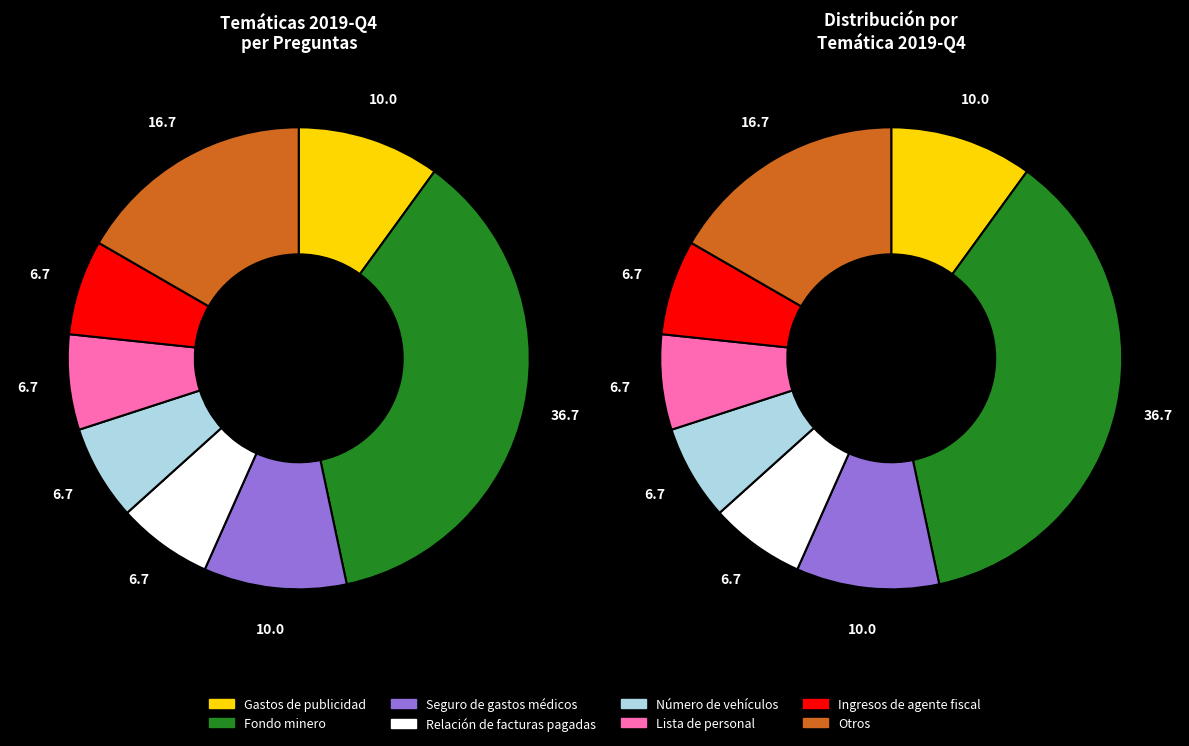

Is Gastos de publicidad the majority of the pie?

No